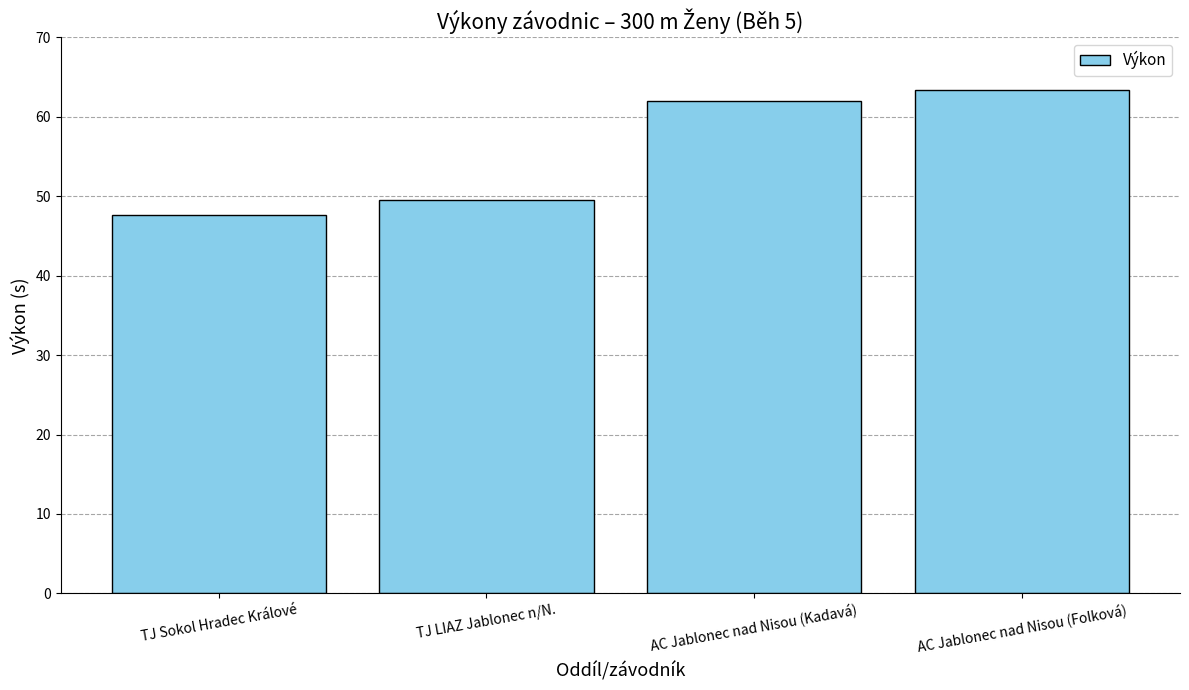

The value at AC Jablonec nad Nisou (Kadavá) is 14.5. True or false?

False